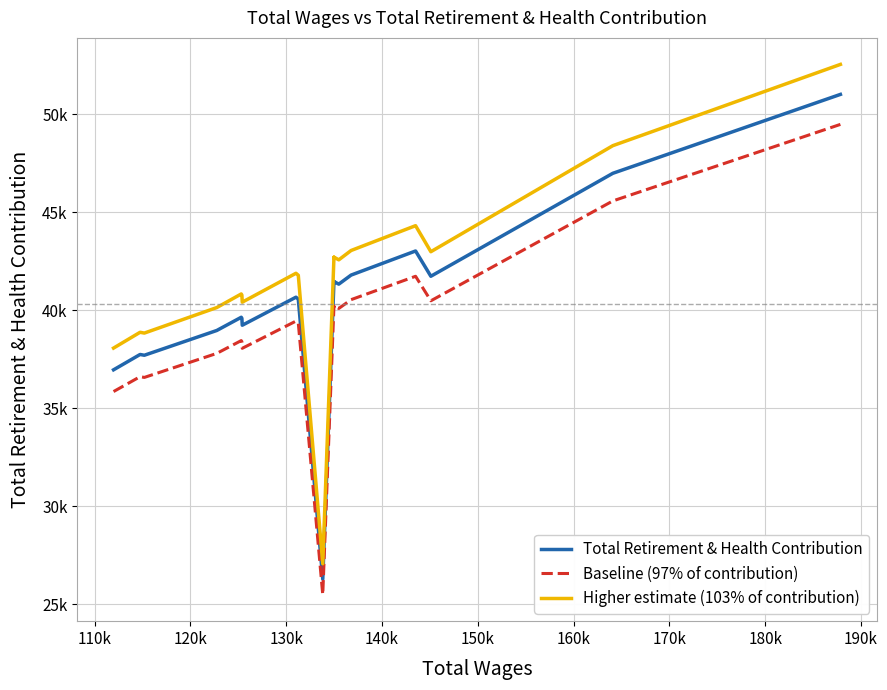

Which series changed the most between 150k and 190k?

Higher estimate (103% of contribution)